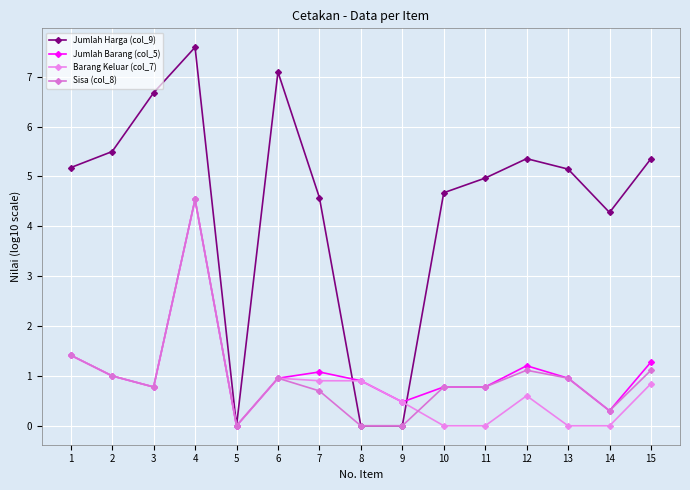

How many times do Sisa (col_8) and Barang Keluar (col_7) cross each other?

1